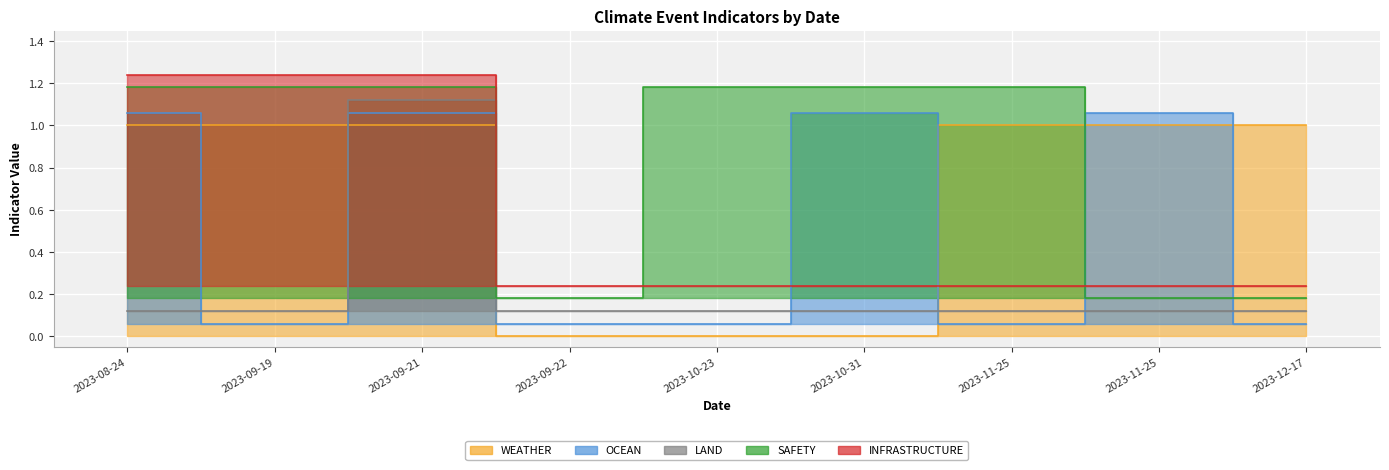

True or false: OCEAN has a value of 1.6 at 2023-11-25.

False